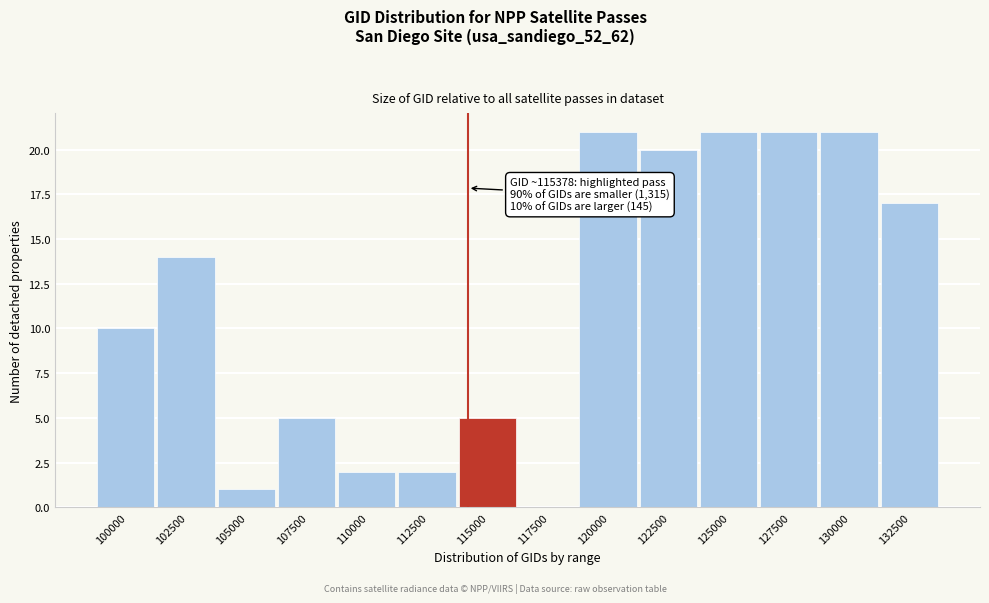

Reading left to right, what are all the values shown in this chart?

100000=10	102500=14	105000=1	107500=5	110000=2	112500=2	115000=5	117500=0	120000=21	122500=20	125000=21	127500=21	130000=21	132500=17